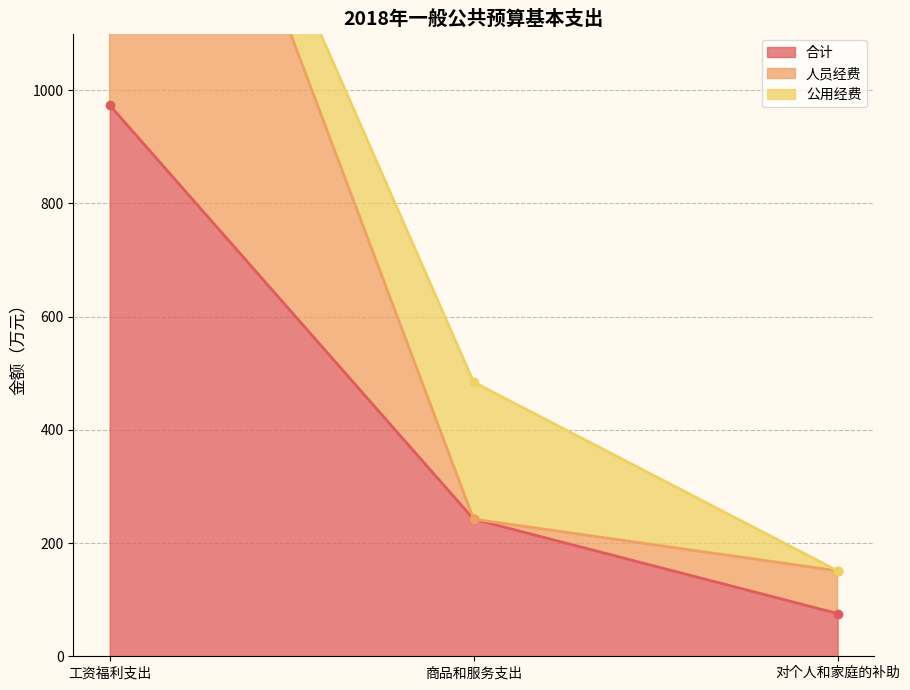

Which has a higher value, 工资福利支出 or 对个人和家庭的补助?

工资福利支出